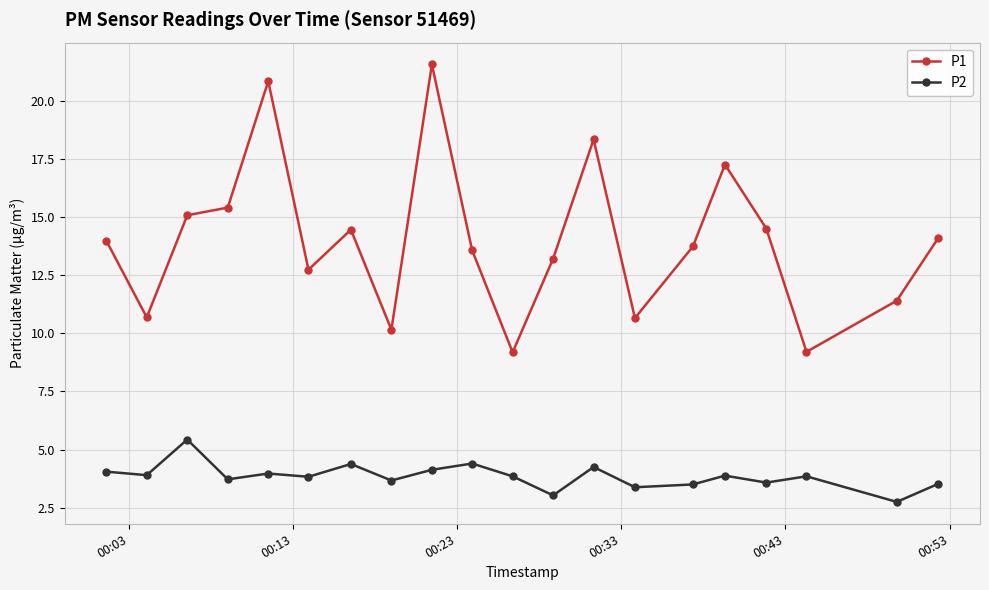

True or false: P2 and P1 cross at least once.

False